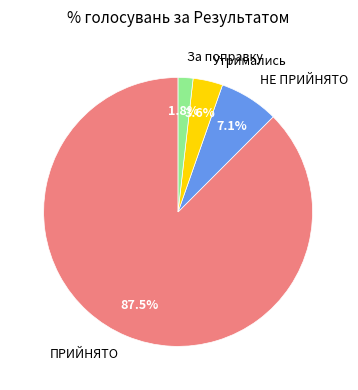

Rank the categories by value from lowest to highest.

За поправку, Утримались, НЕ ПРИЙНЯТО, ПРИЙНЯТО